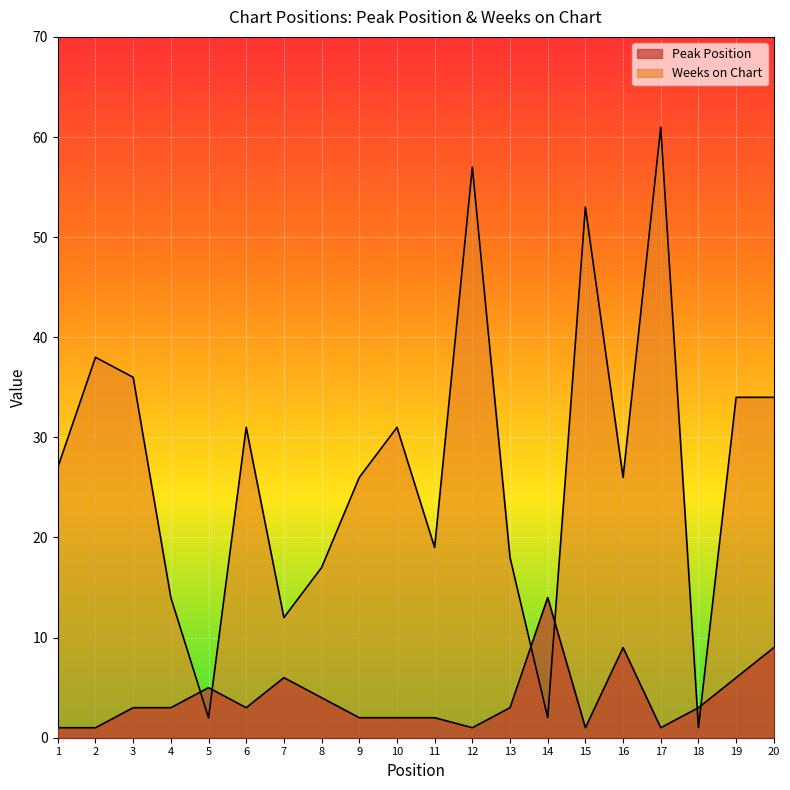

What is the value of the Peak Position point at the 1st from the left?

1